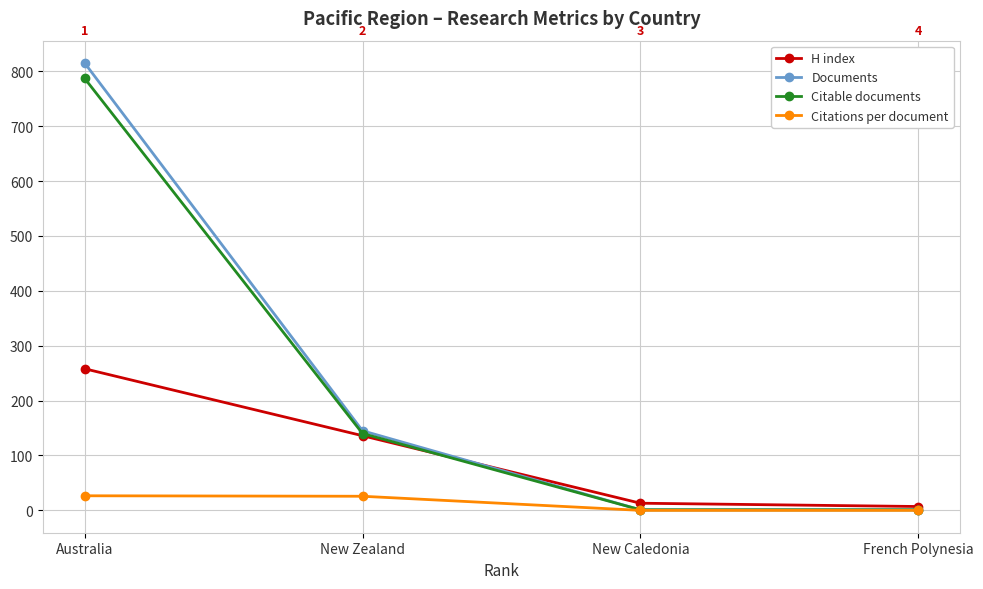

How many series are shown in this chart?

4